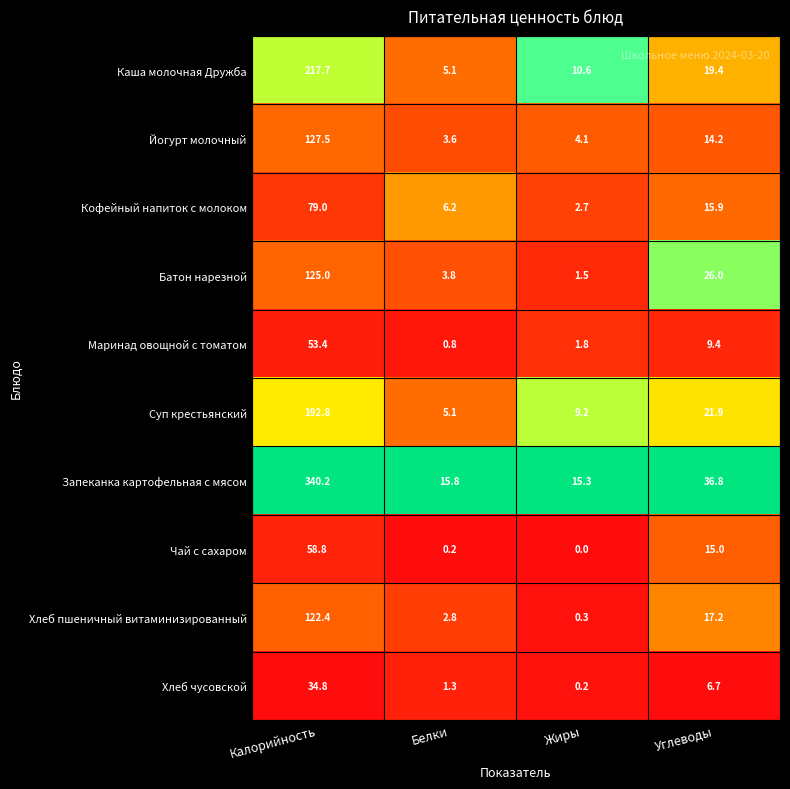

What is the sum of all Батон нарезной values?

156.3